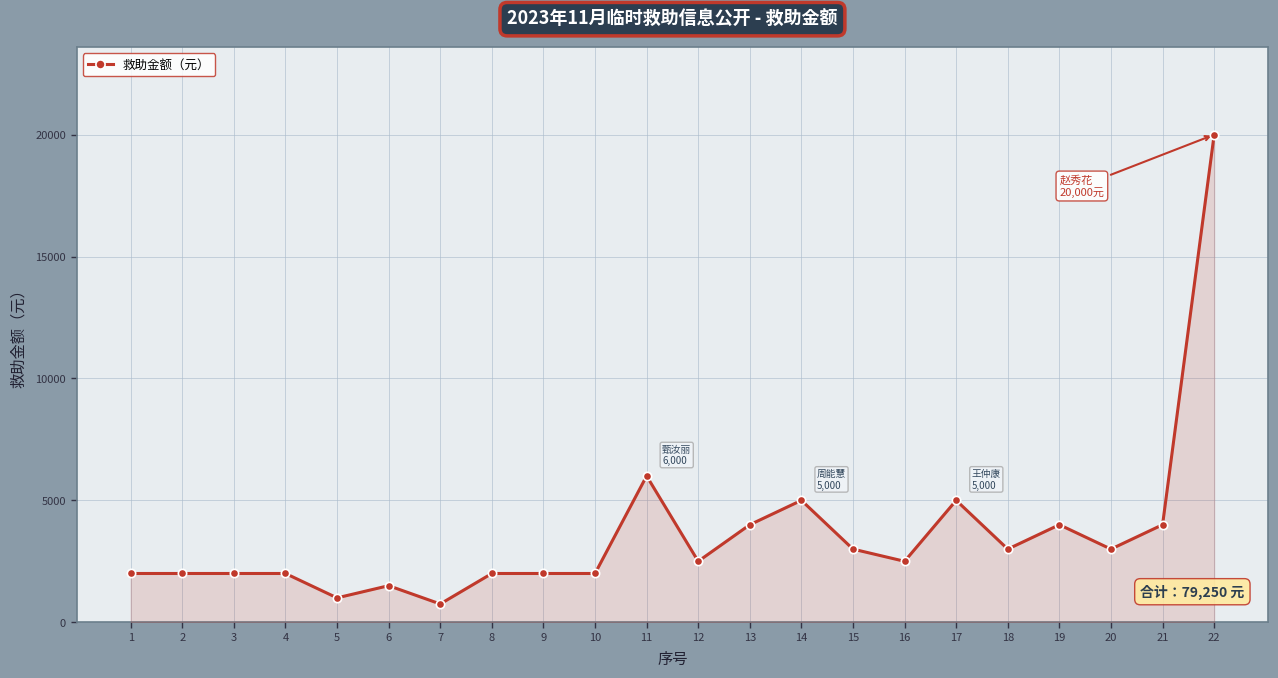

Is it true that the value at 16 is 1284?

False